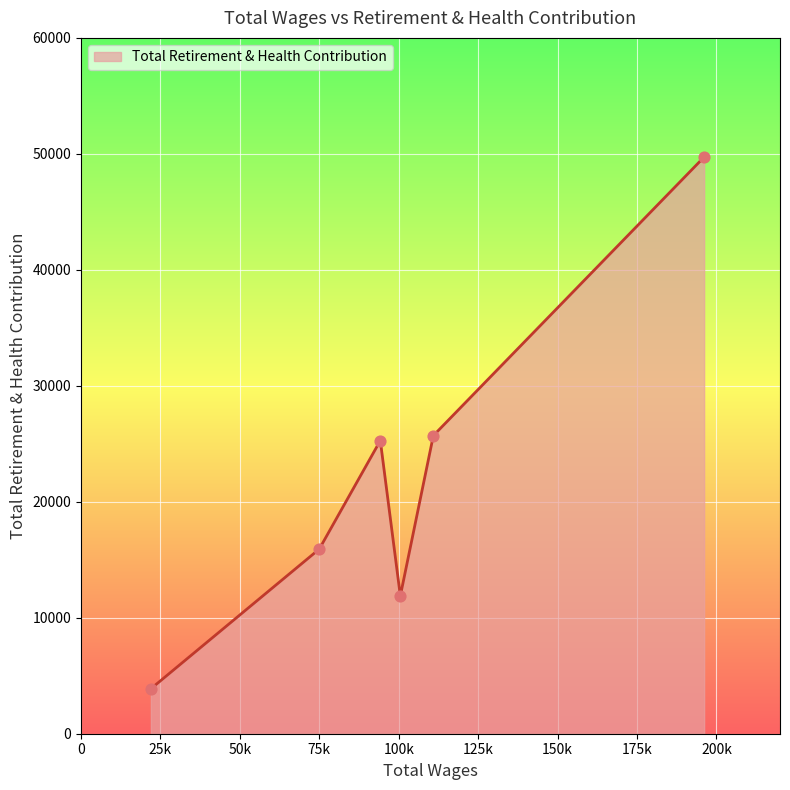

What is the difference between the second highest and second lowest values?

13818